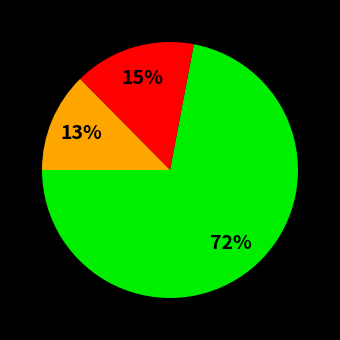

To the nearest percent, what is the difference between the largest and smallest slice percentages?

59%